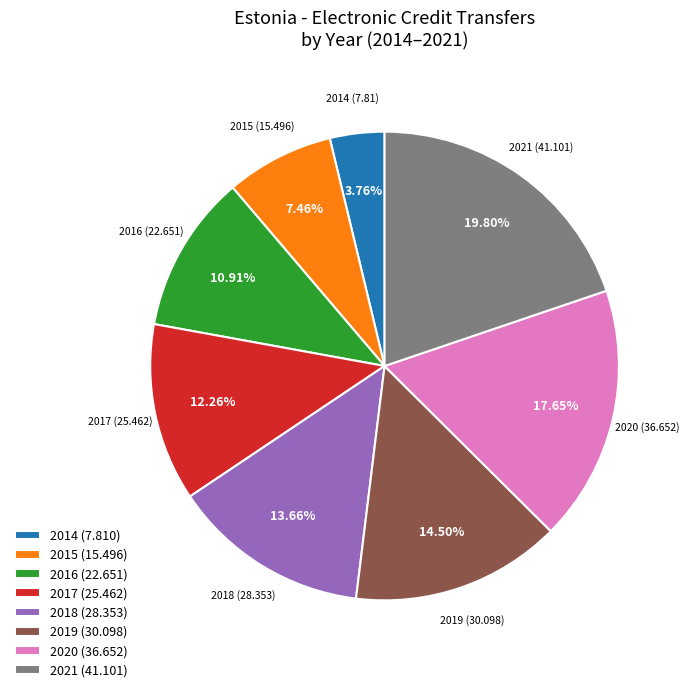

What is the ratio of the value at 2021 (41.101) to the value at 2018 (28.353)?

1.4